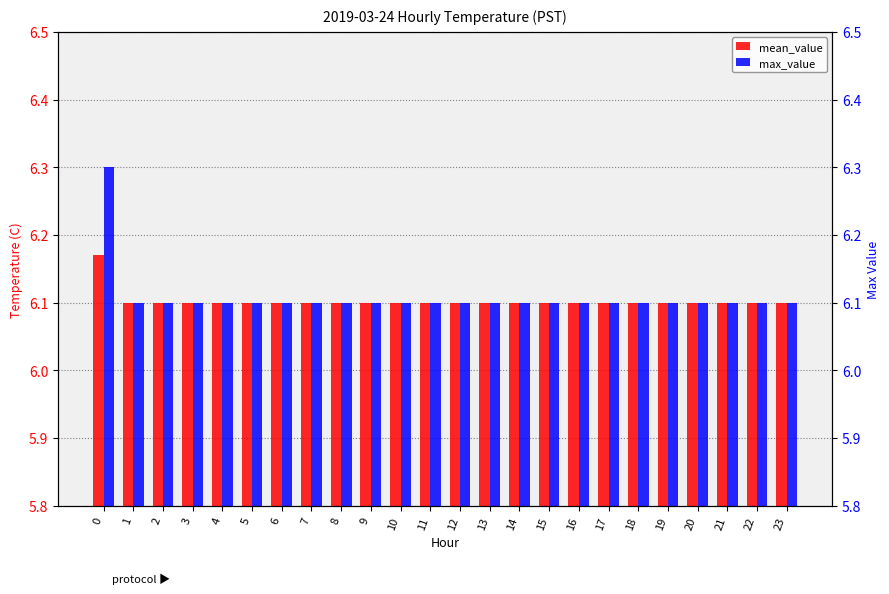

What is the average value of the max_value series?

6.1